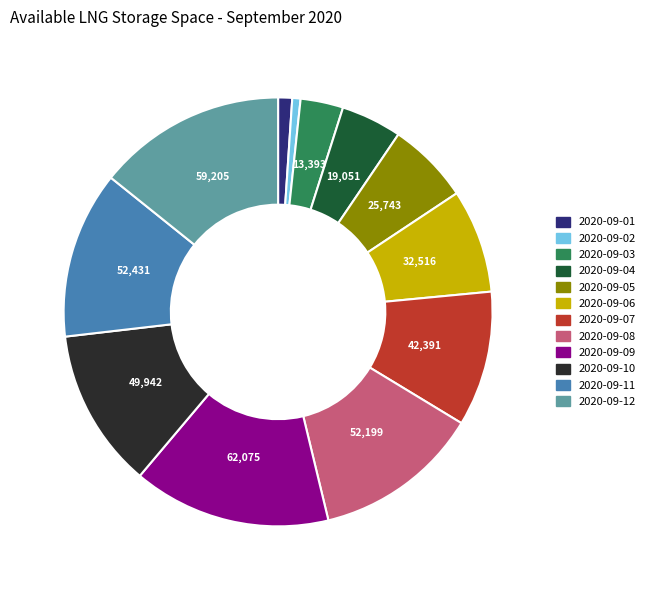

Which slice is the largest?

2020-09-09